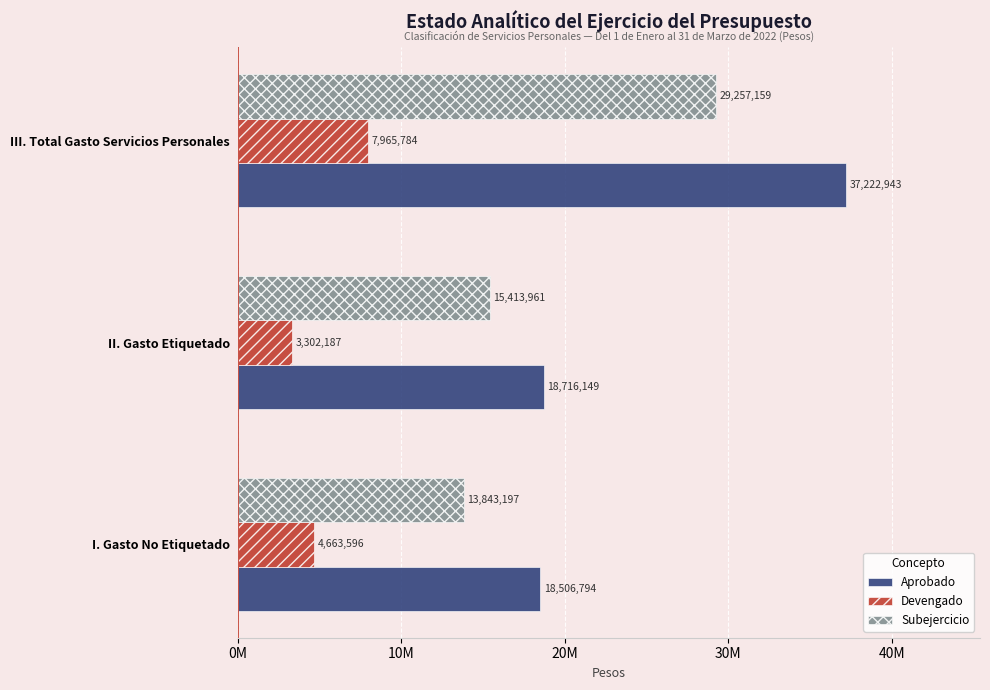

What is the average value of the Devengado series?

5310522